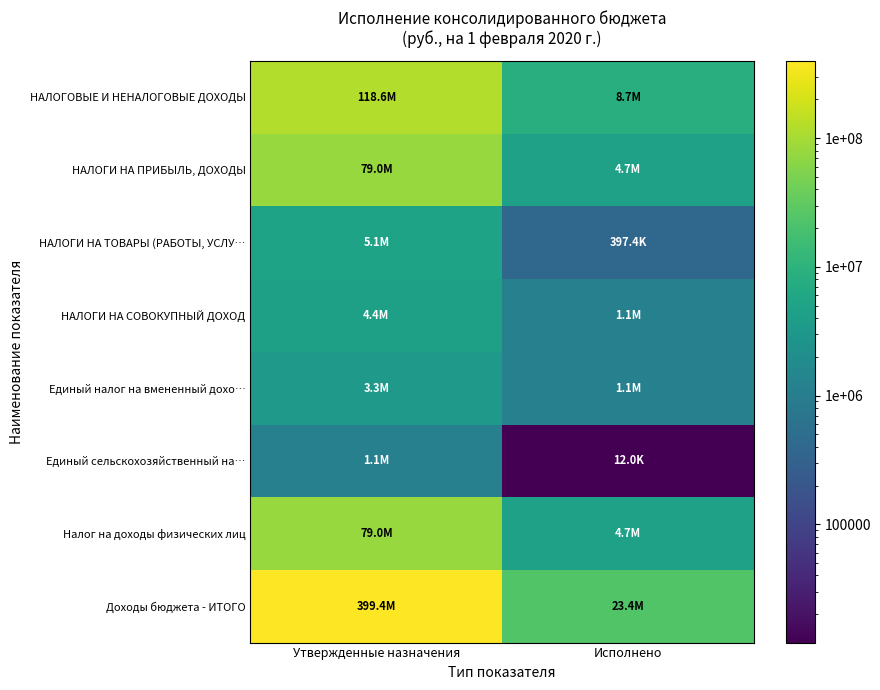

What is the total value across all series at Утвержденные назначения?

689898006.0